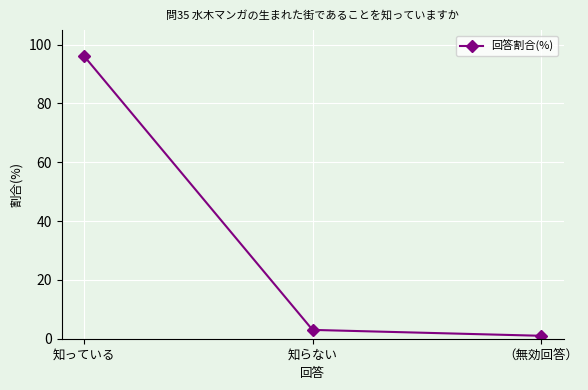

Rank the categories by value from highest to lowest.

知っている, 知らない, （無効回答）